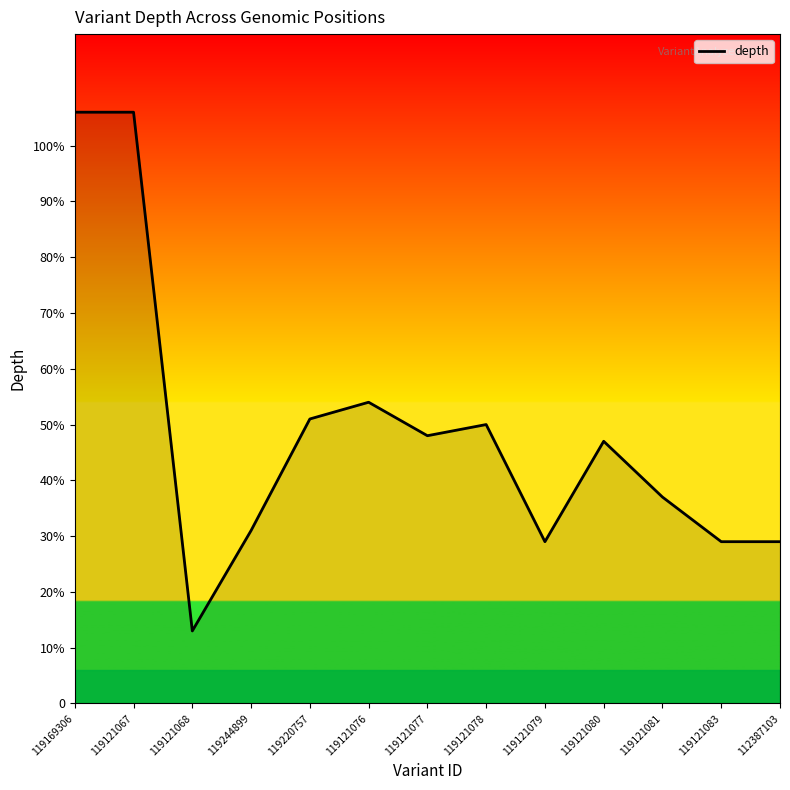

Rank the categories by value from highest to lowest.

119169306, 119121067, 119121076, 119220757, 119121078, 119121077, 119121080, 119121081, 119244899, 119121079, 119121083, 112387103, 119121068